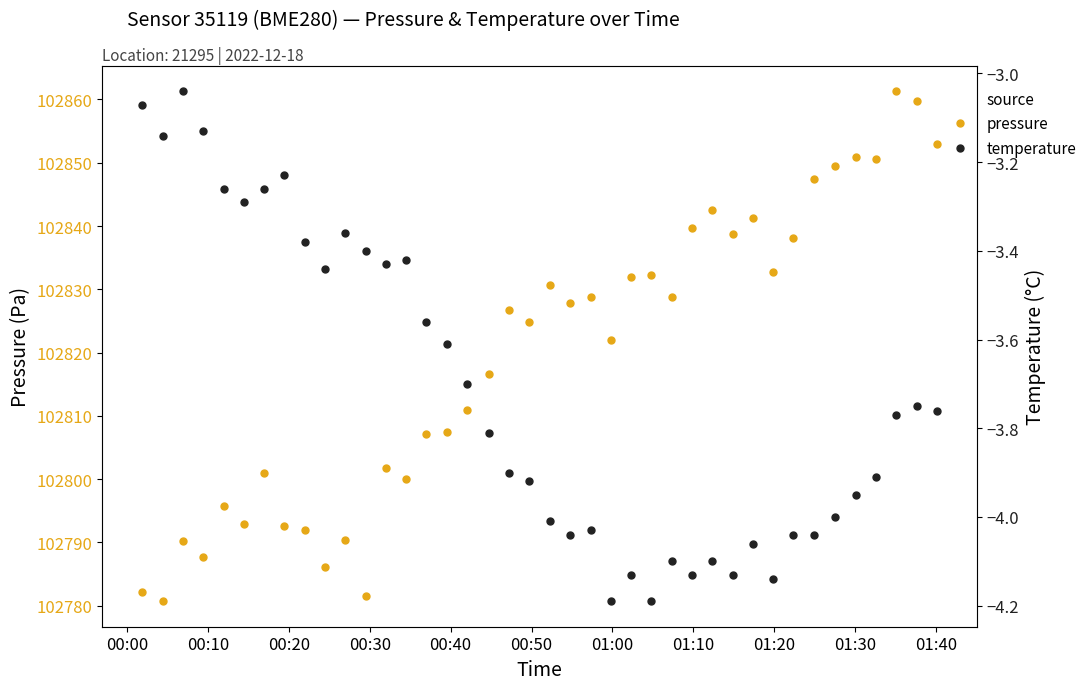

What is the value of the pressure point at the 10th from the left?

102786.1